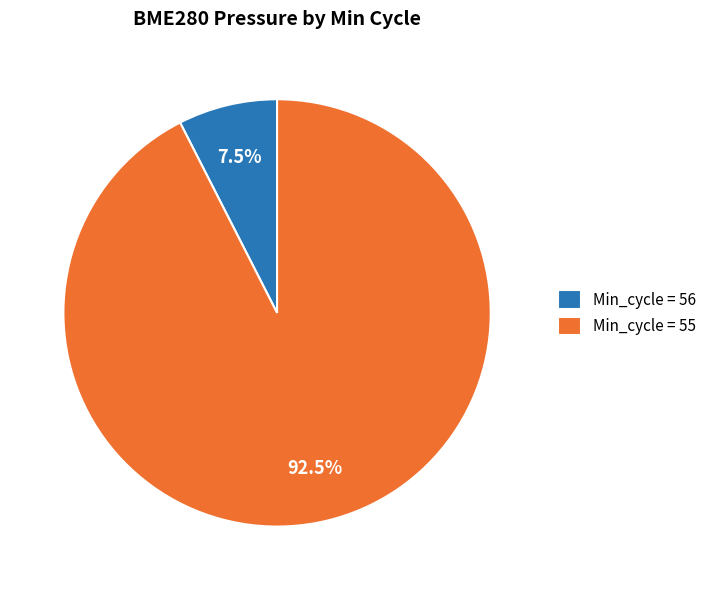

Which slice is the largest?

Min_cycle = 55